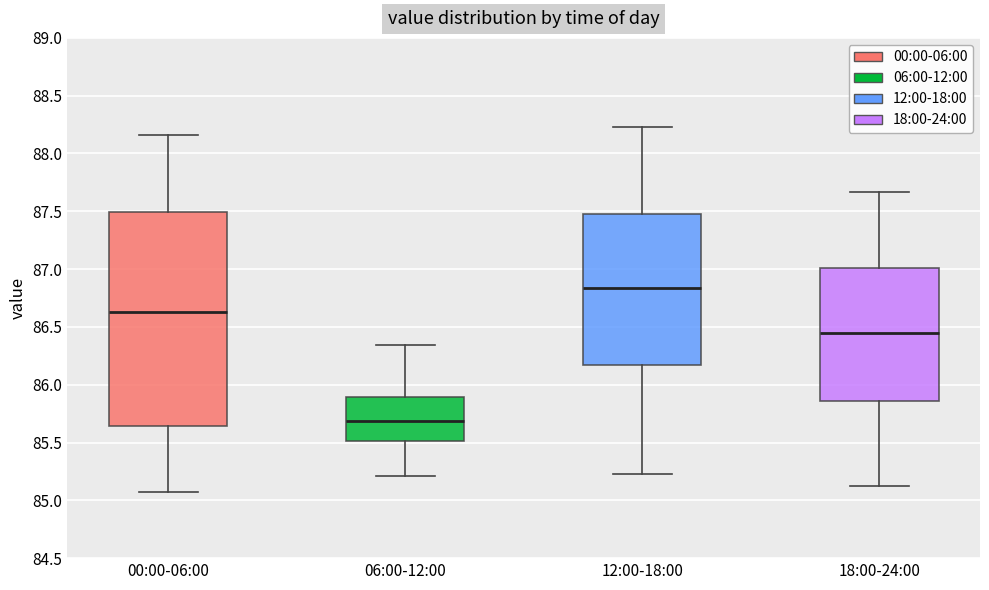

Where is the lower edge of the box for 12:00-18:00 on the y-axis? The values are not printed on the chart, so give them approximately, as read against the axis.

86.15